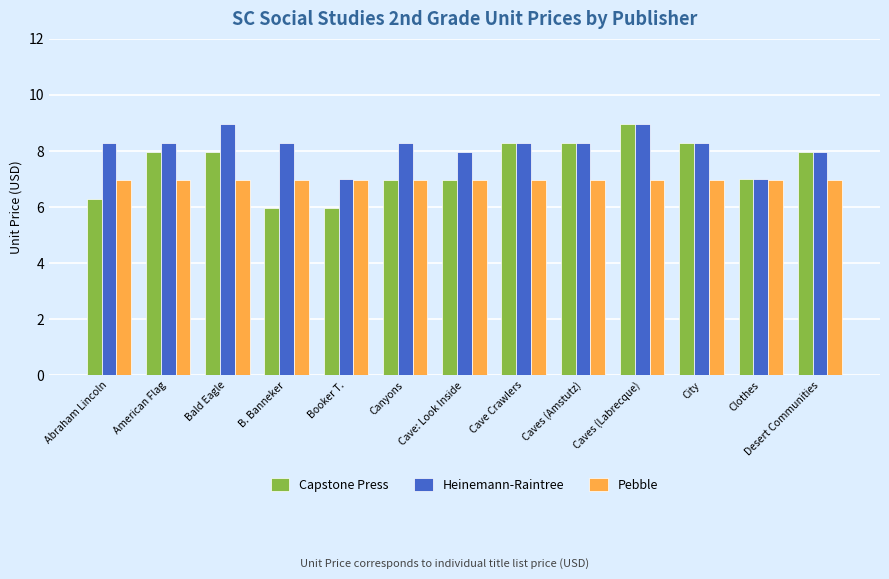

Which series has the largest range (max minus min)?

Capstone Press